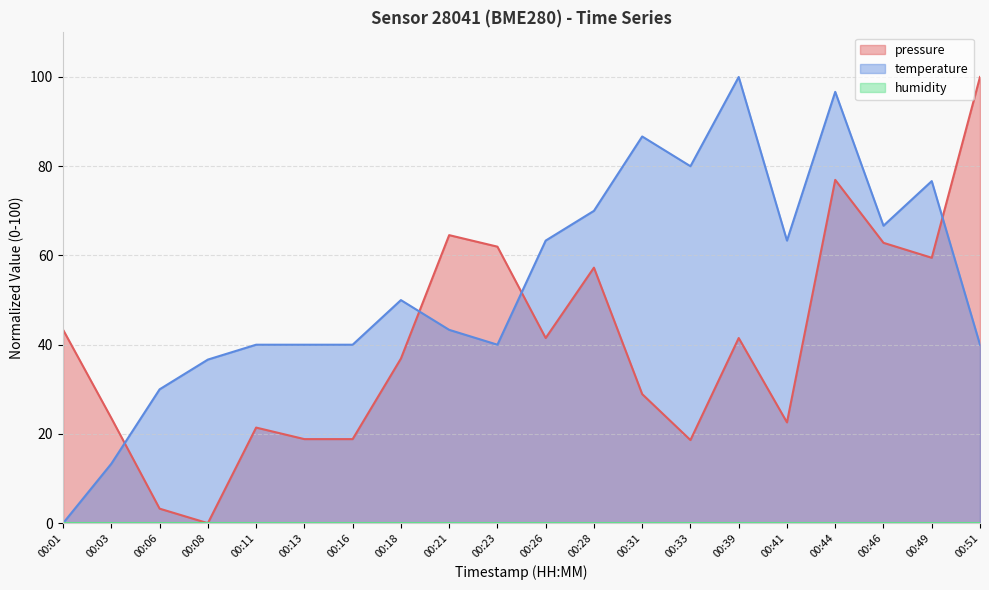

How many series are shown in this chart?

3